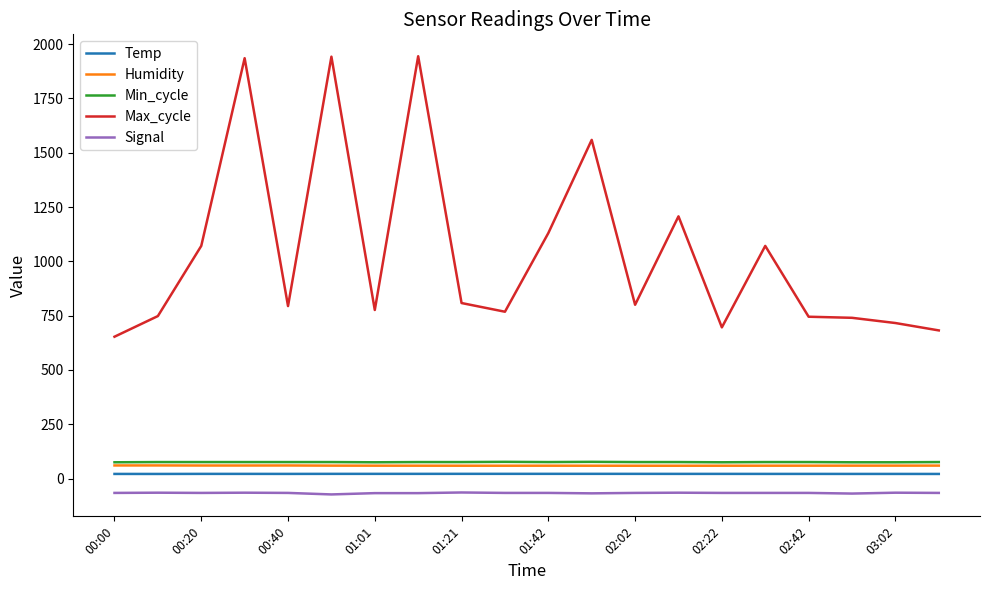

Does the chart display data point markers on the line(s)?

No